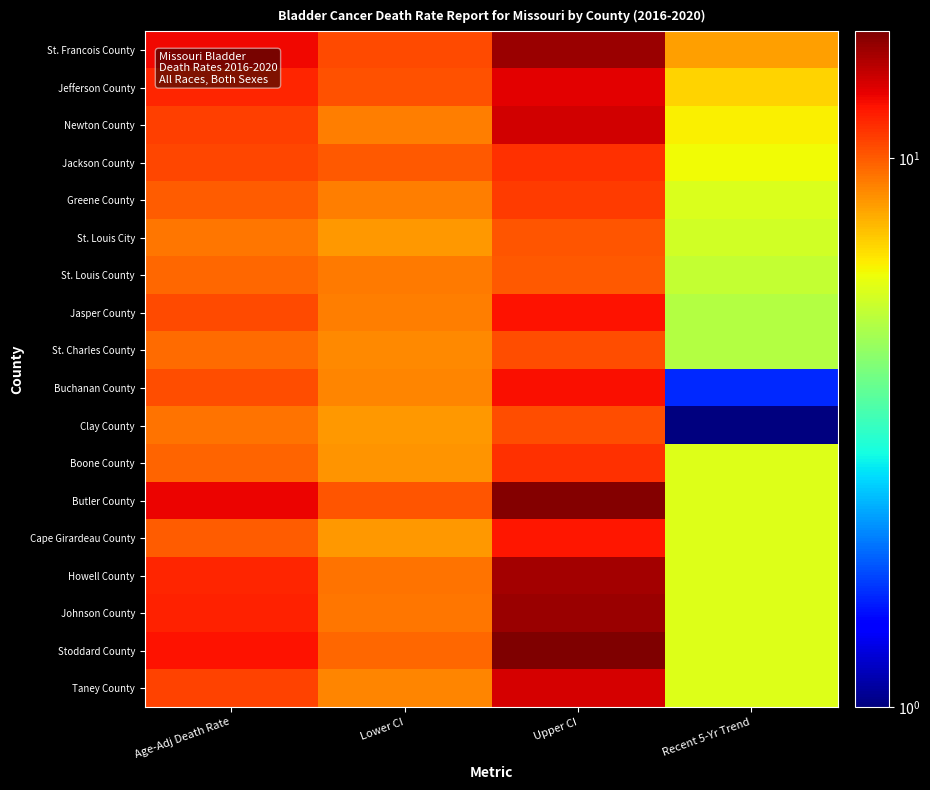

At which category does the chart reach its peak across all series?

Upper CI